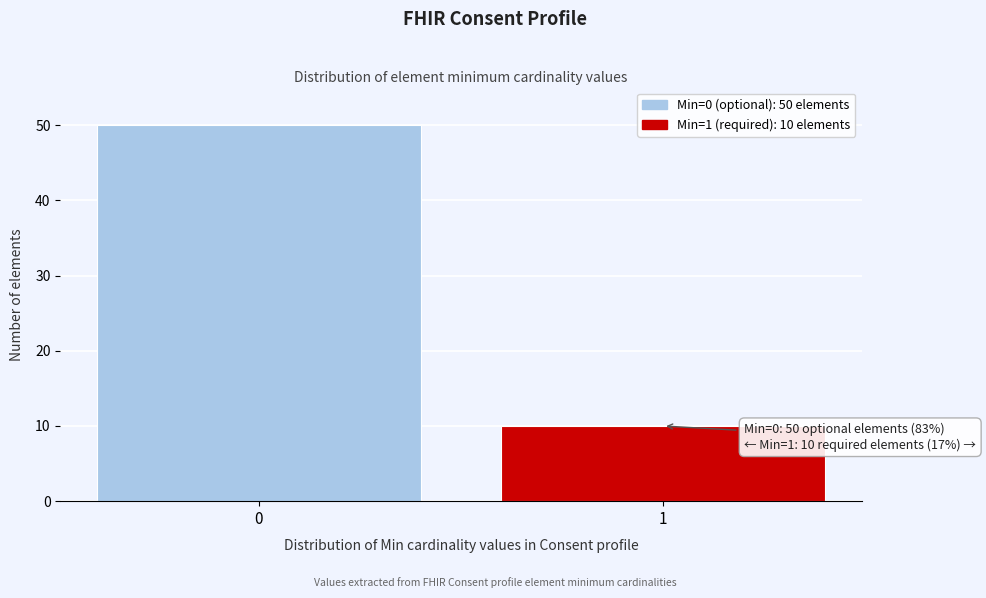

Reading left to right, what are all the values shown in this chart?

50	10